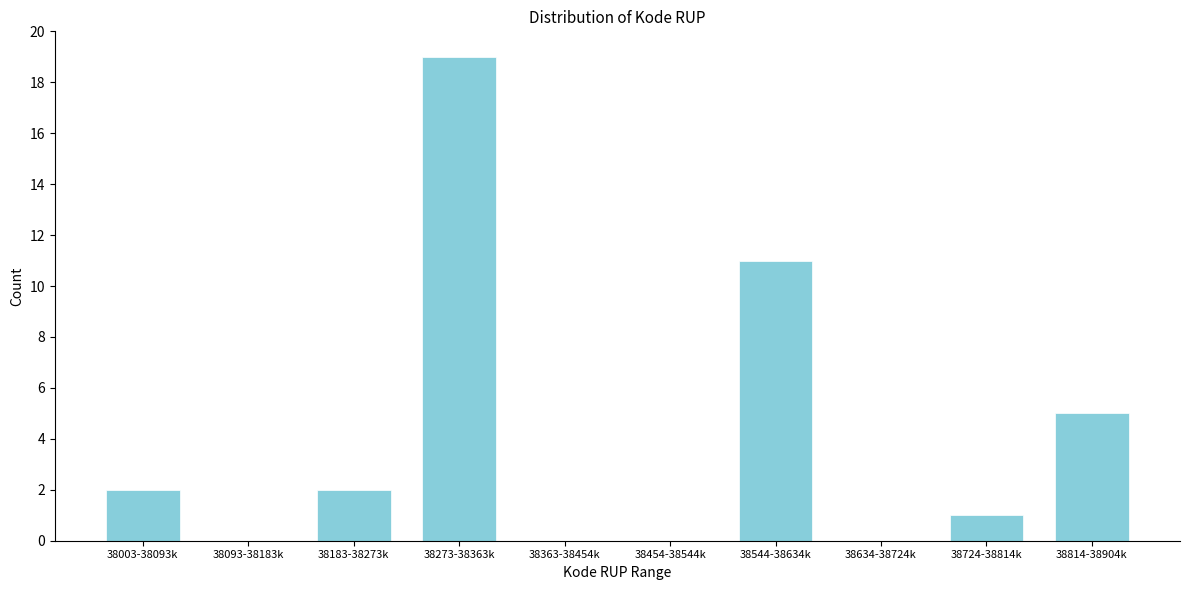

Reading left to right, transcribe all the data shown in this chart.

38003-38093k=2	38093-38183k=0	38183-38273k=2	38273-38363k=19	38363-38454k=0	38454-38544k=0	38544-38634k=11	38634-38724k=0	38724-38814k=1	38814-38904k=5